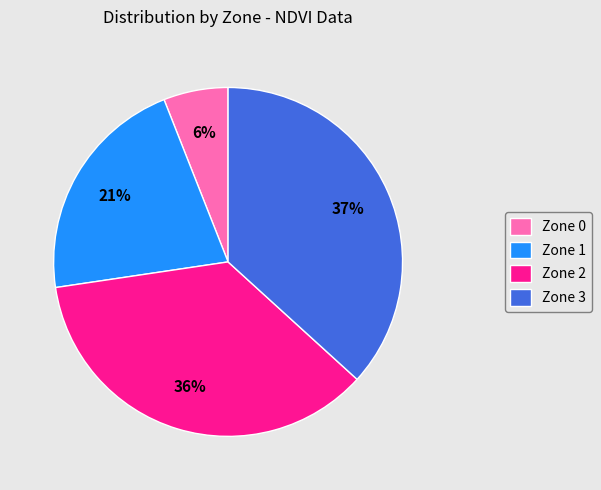

Count the number of slices in the pie.

4